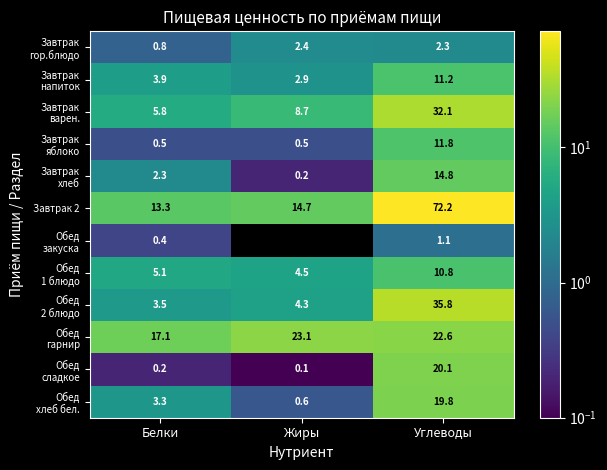

True or false: Завтрак 2 has a value of 14.7 at Жиры.

True